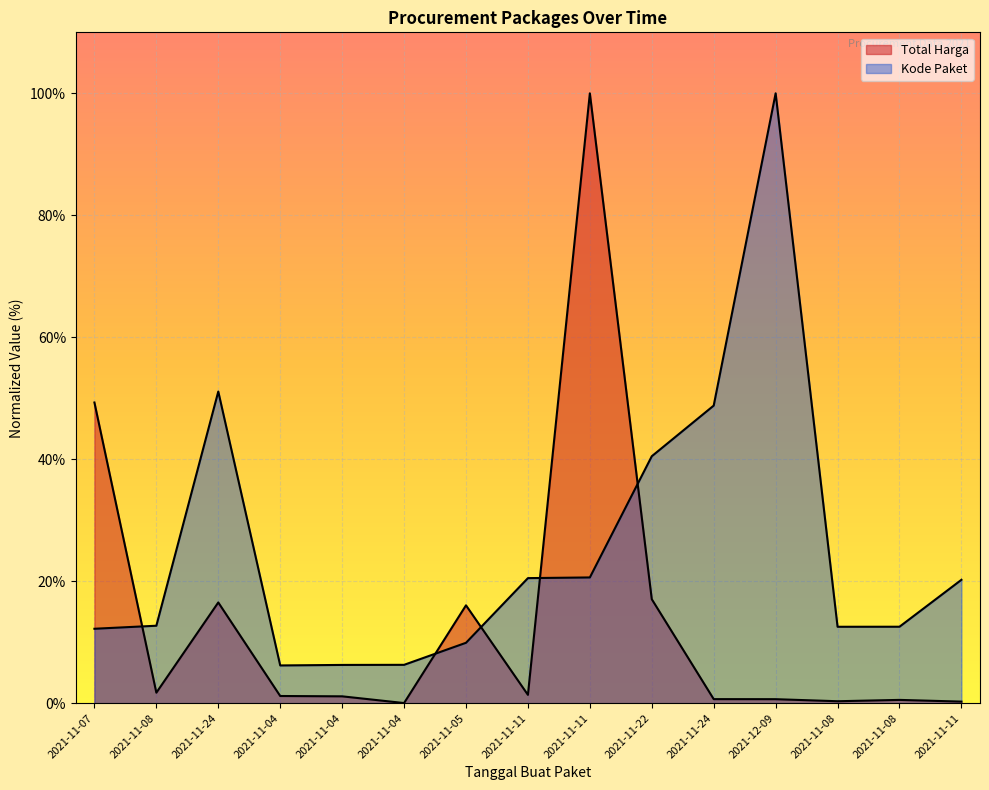

Rank the series at 2021-11-11 from lowest to highest value.

Total Harga, Kode Paket